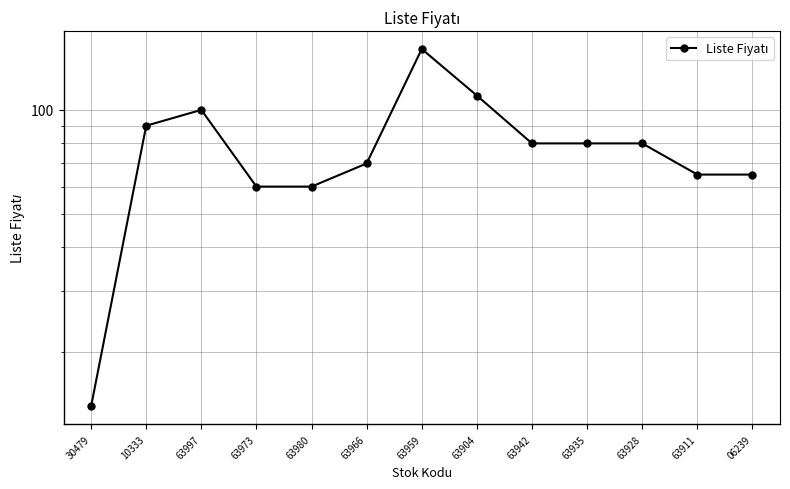

How many interior local peaks (higher than both neighbors) does the data have?

2